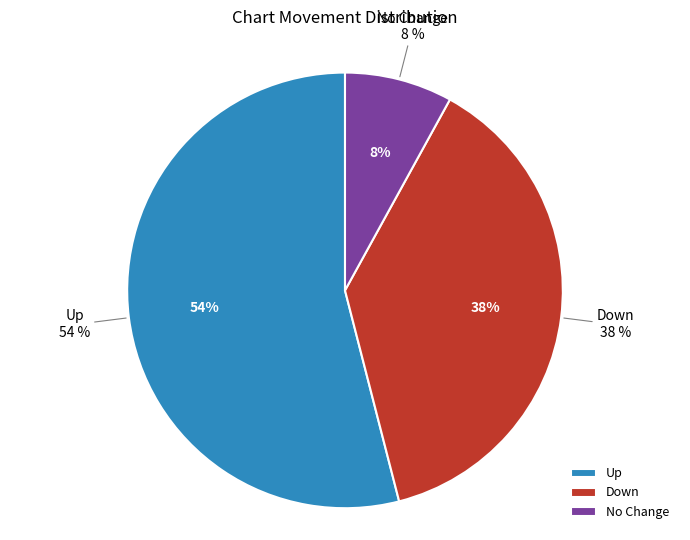

Which has a higher value, - or down?

down